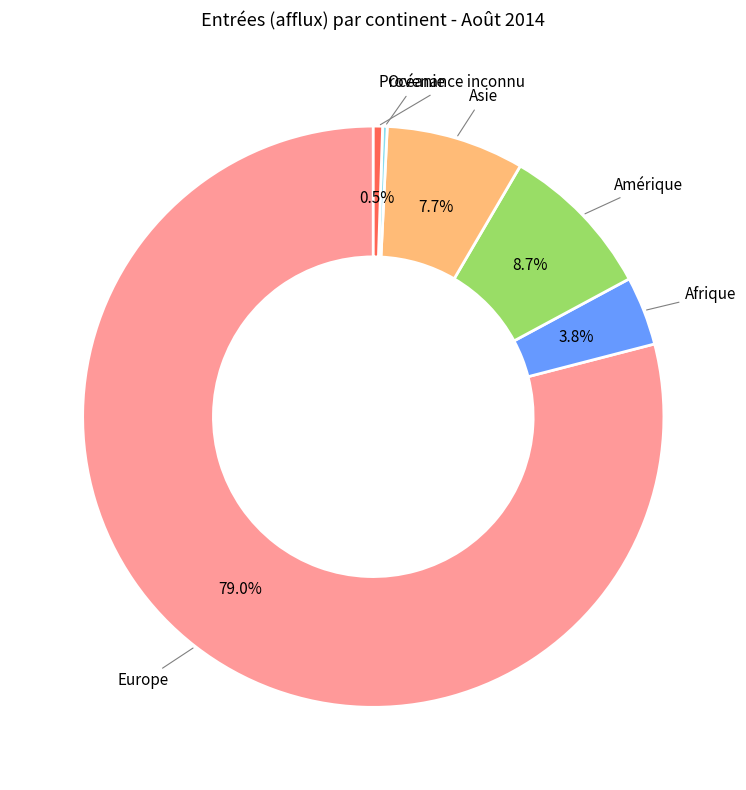

What percentage do Provenance inconnu and Amérique together represent?

9.2%